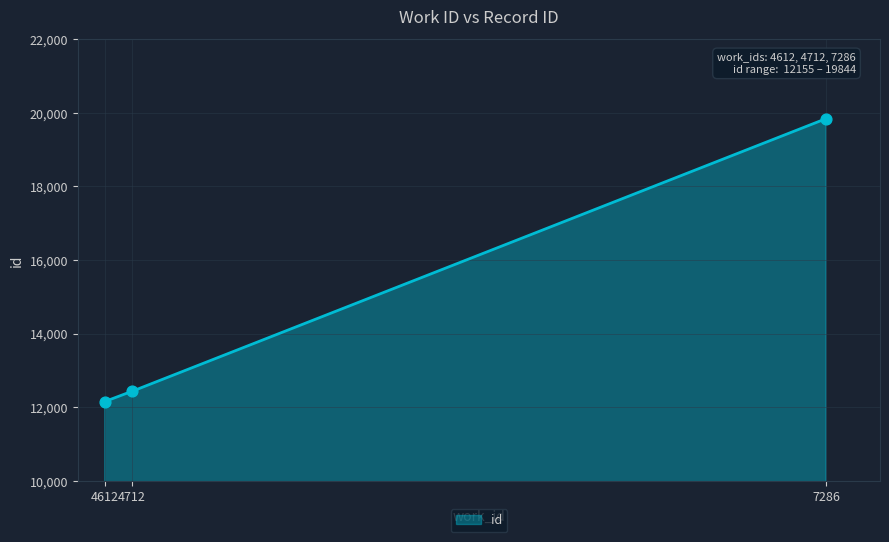

Between 4612 and 7286, which is larger?

7286